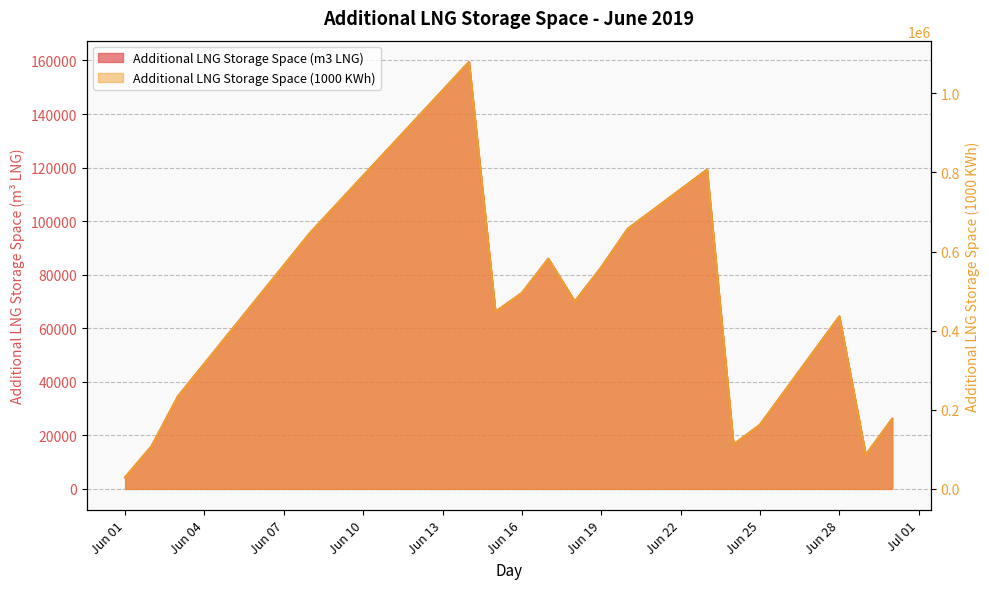

Rank the series by their average value, from lowest to highest.

Additional LNG Storage Space (m3 LNG), Additional LNG Storage Space (1000 KWh)